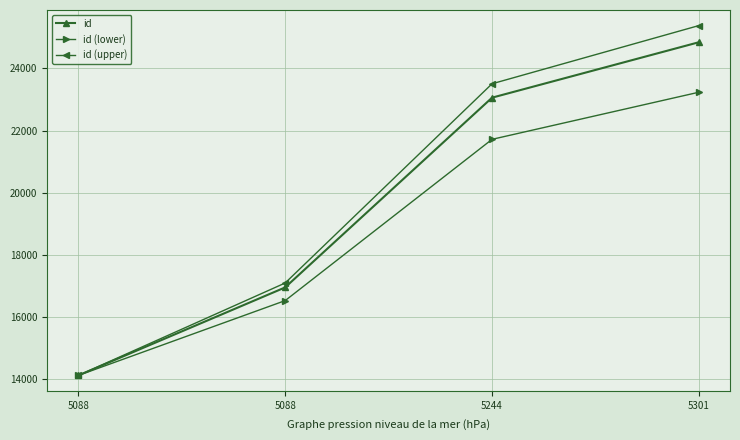

What is the total value across all series at 5301?

73463.3